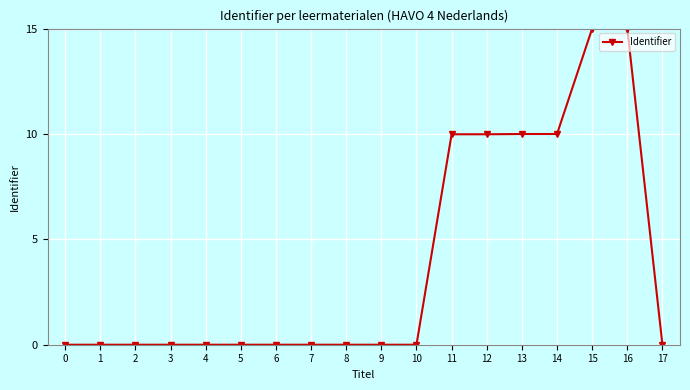

What is the difference between the maximum and second lowest values?

15.0